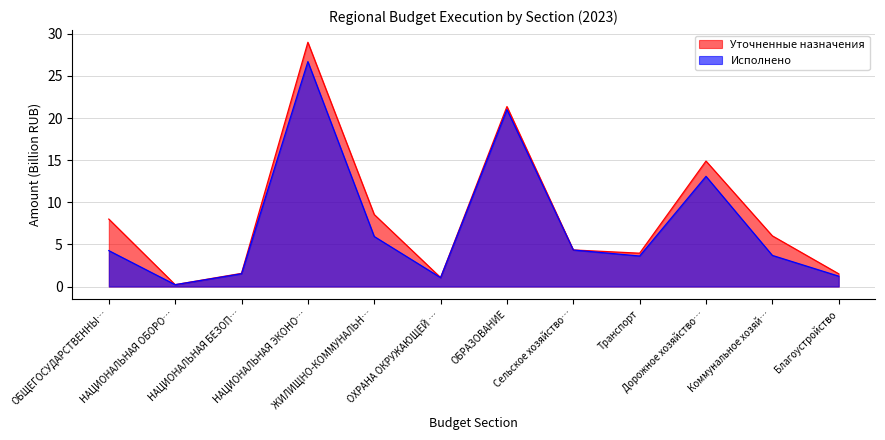

How many lines are shown in the chart?

2